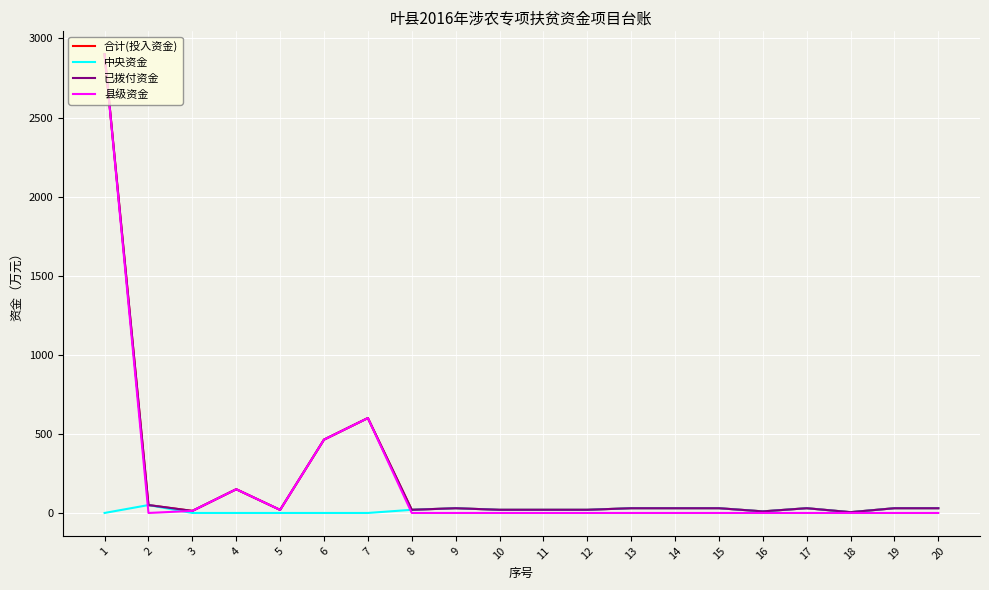

In 县级资金, how many points are higher than both neighbors (excluding endpoints)?

2